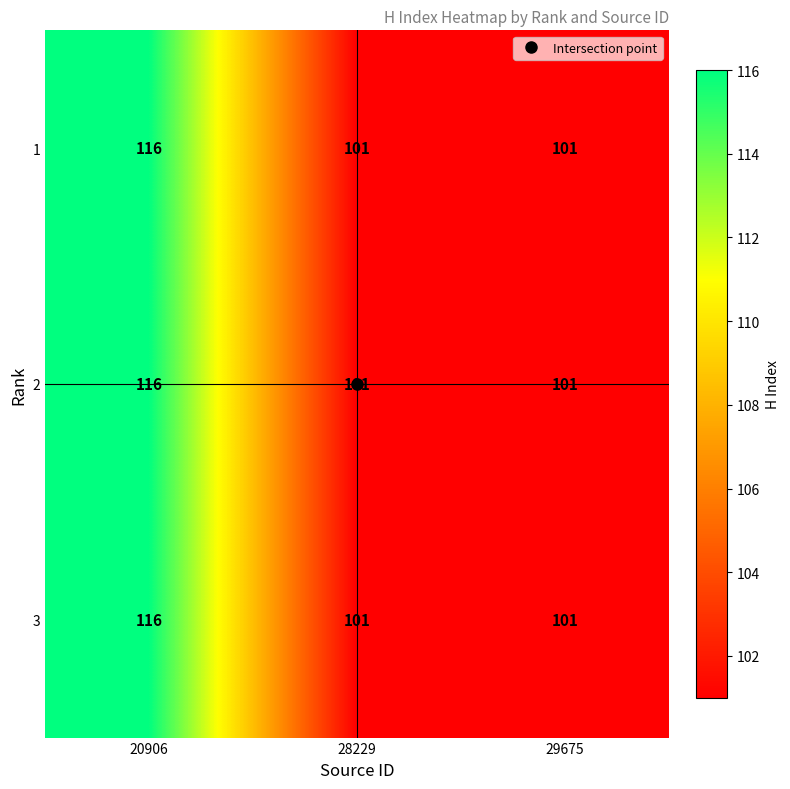

Read the 3 value at 20906, to the nearest 5.

115